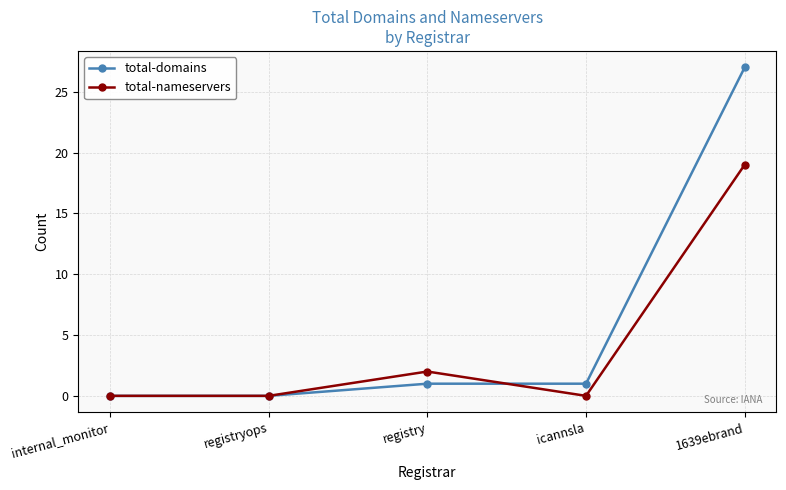

Does the chart display data point markers on the line(s)?

Yes